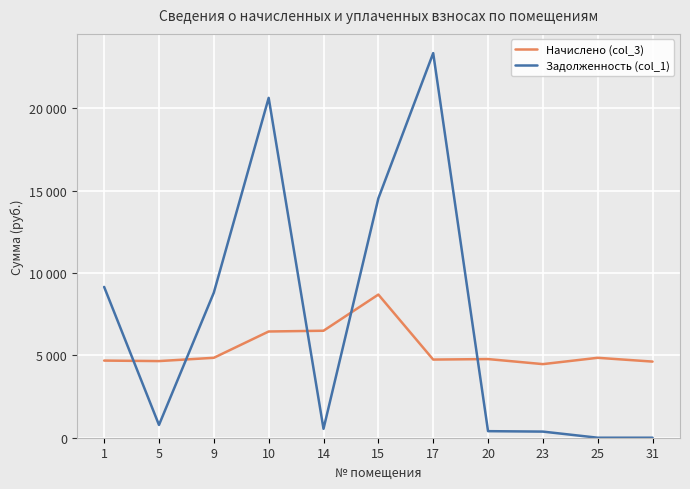

What is the total value across all series at 20?

5175.0